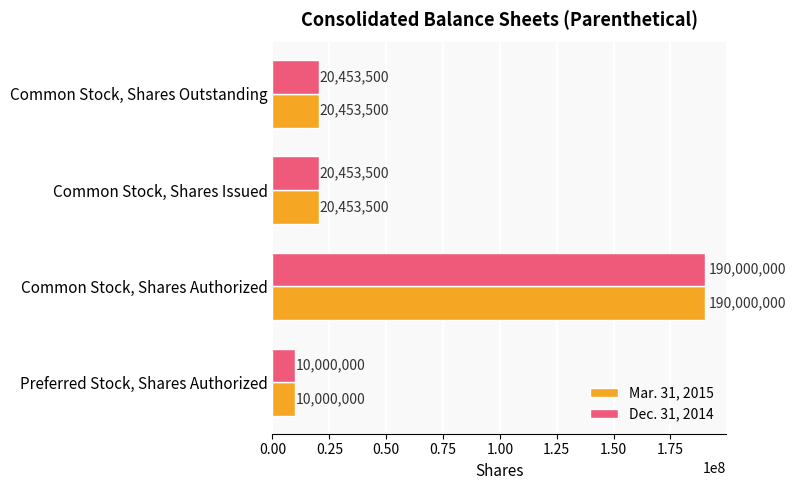

Is it true that Dec. 31, 2014 equals 28877639 at Common Stock, Shares Issued?

False